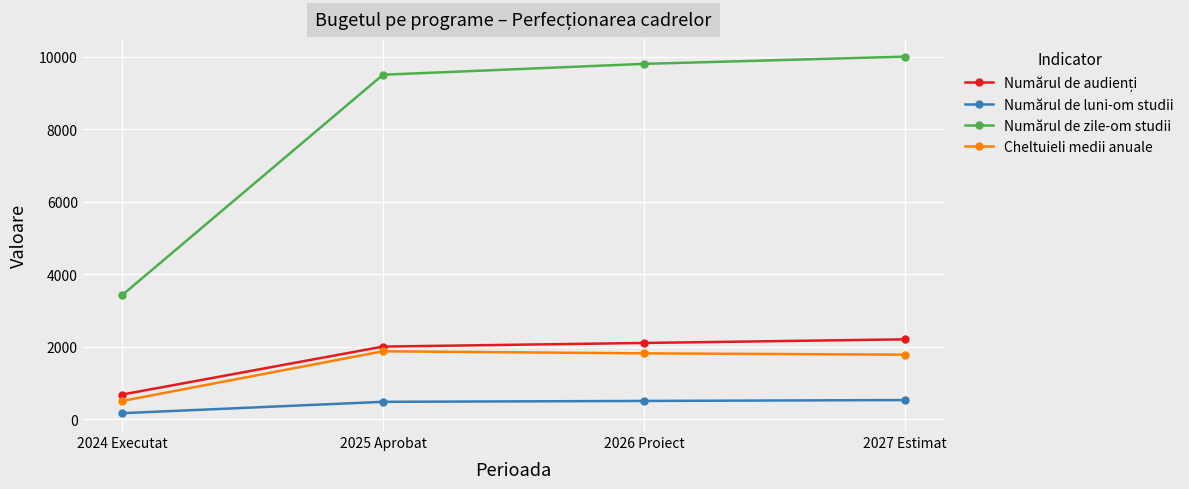

What position from the right is 2025 Aprobat?

3